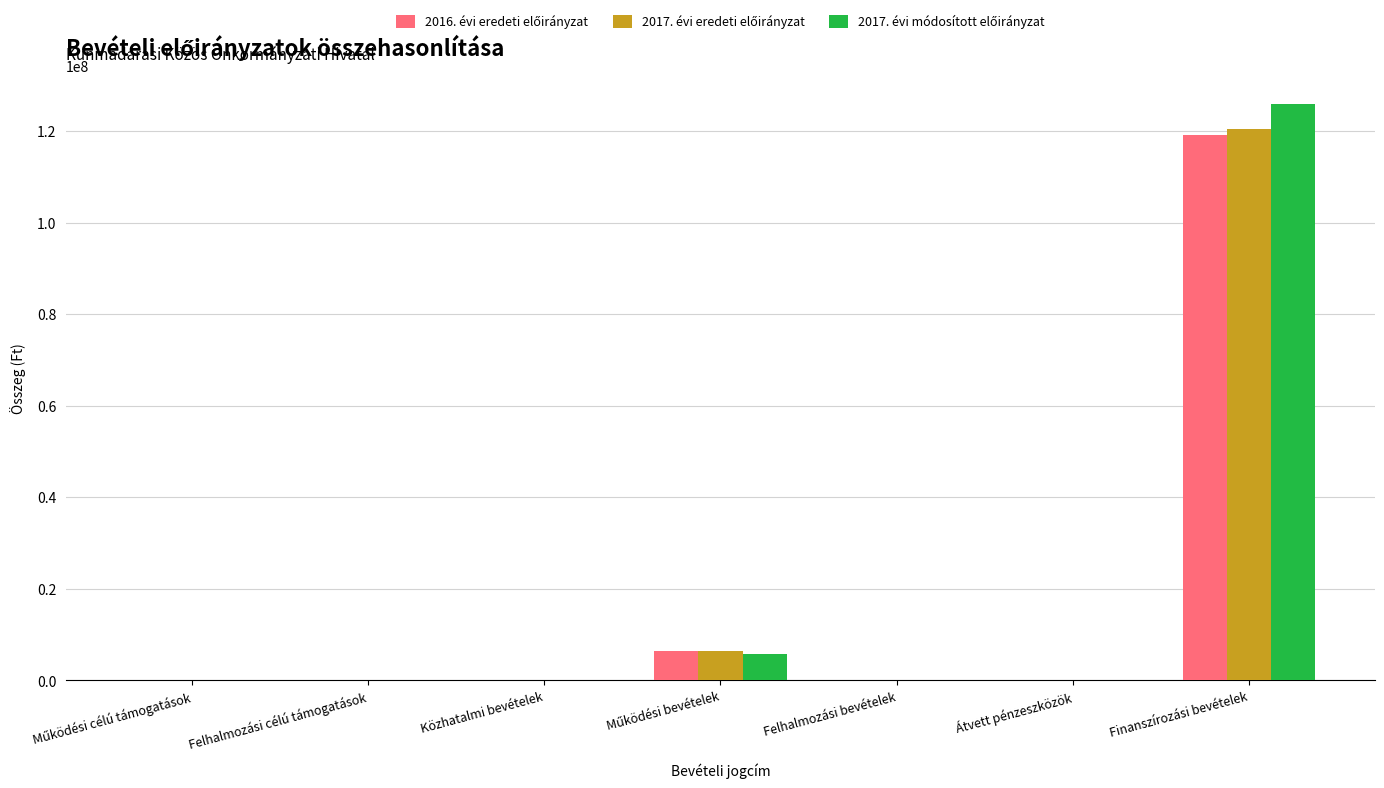

At which category is the sum across all series the highest?

Finanszírozási bevételek